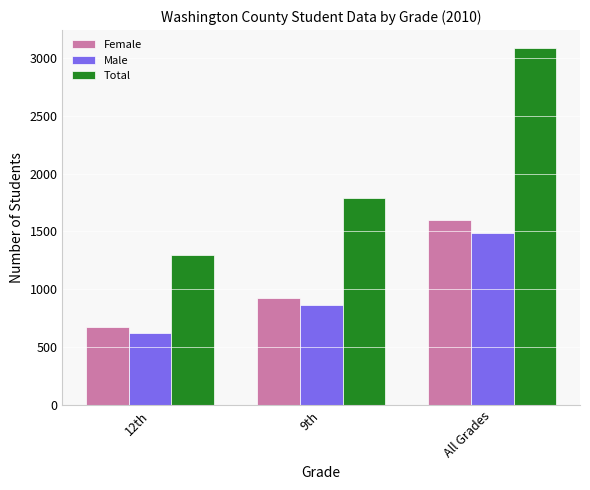

The value of Male at All Grades is 1488. True or false?

True